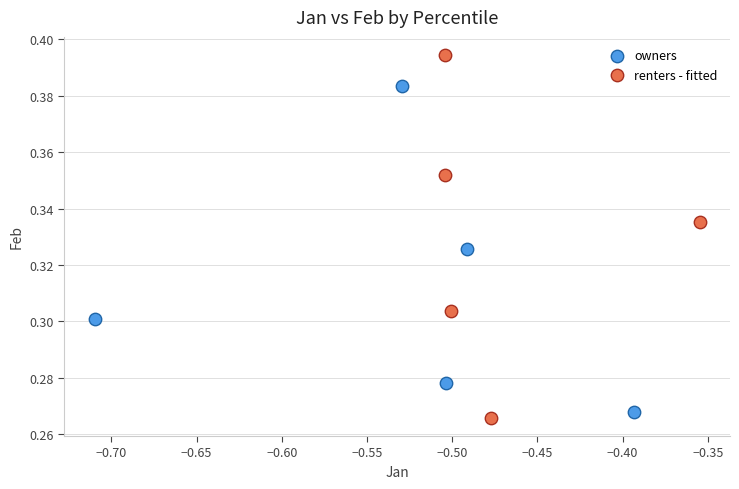

Which series has the widest spread of Y values?

renters - fitted